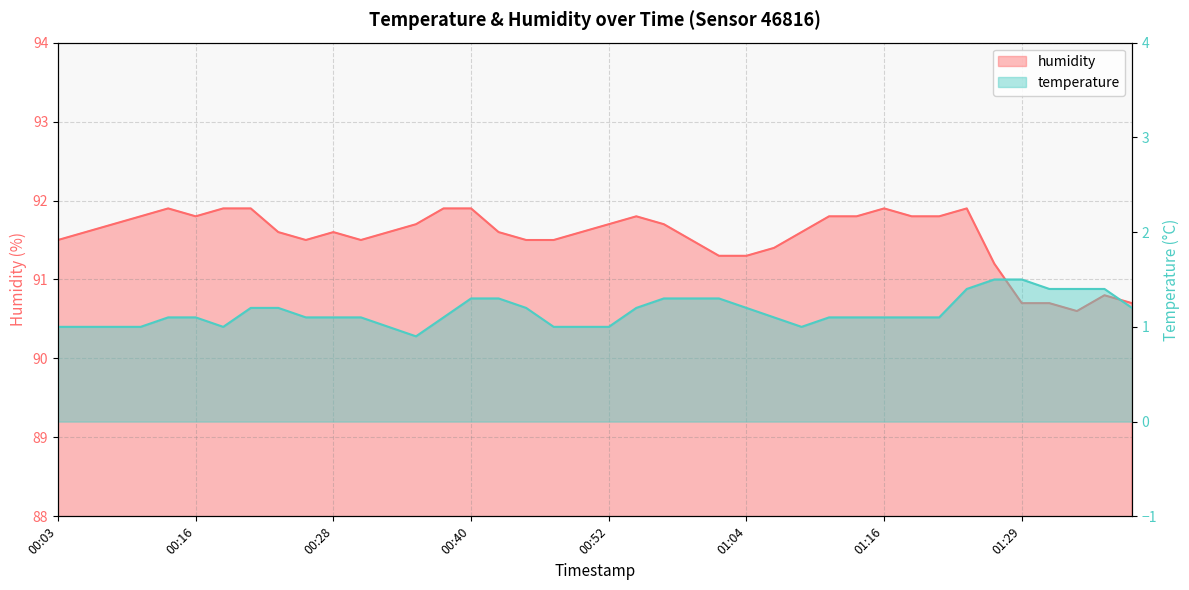

What is the label of the 3rd point from the right?

01:34